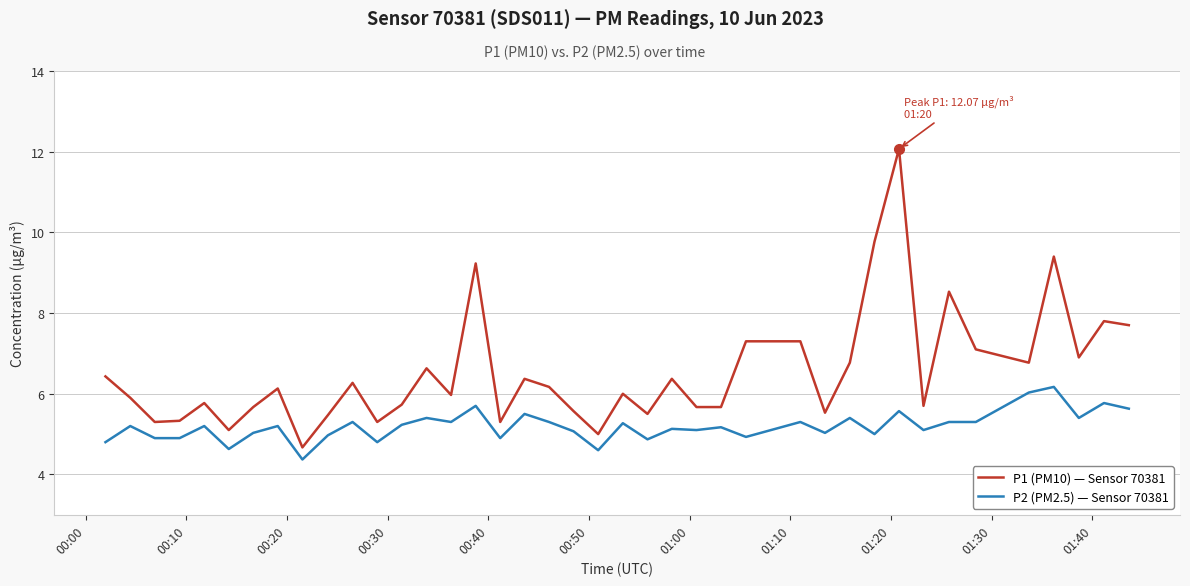

Which series has the largest total across all categories?

P1 (PM10) — Sensor 70381